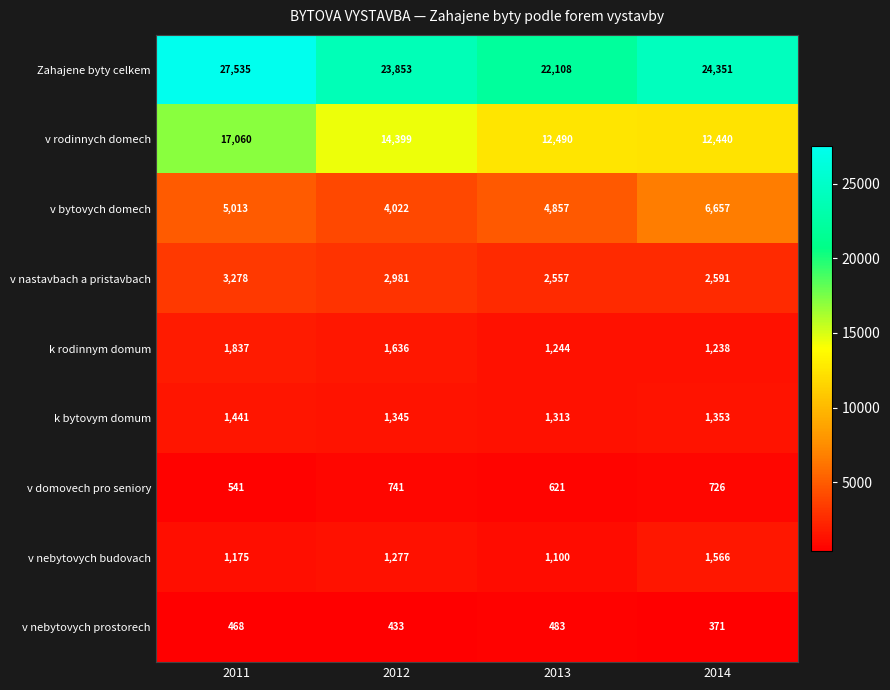

Which label corresponds to the largest value in the chart?

2011